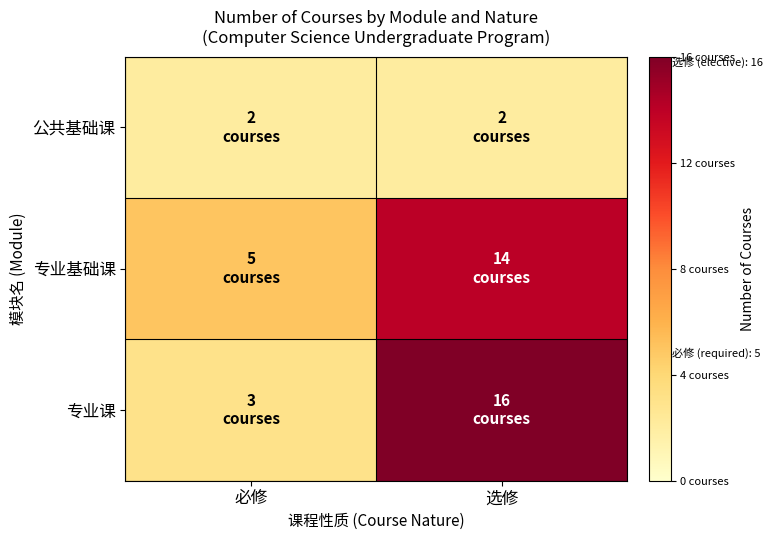

What is the smallest value displayed?

2